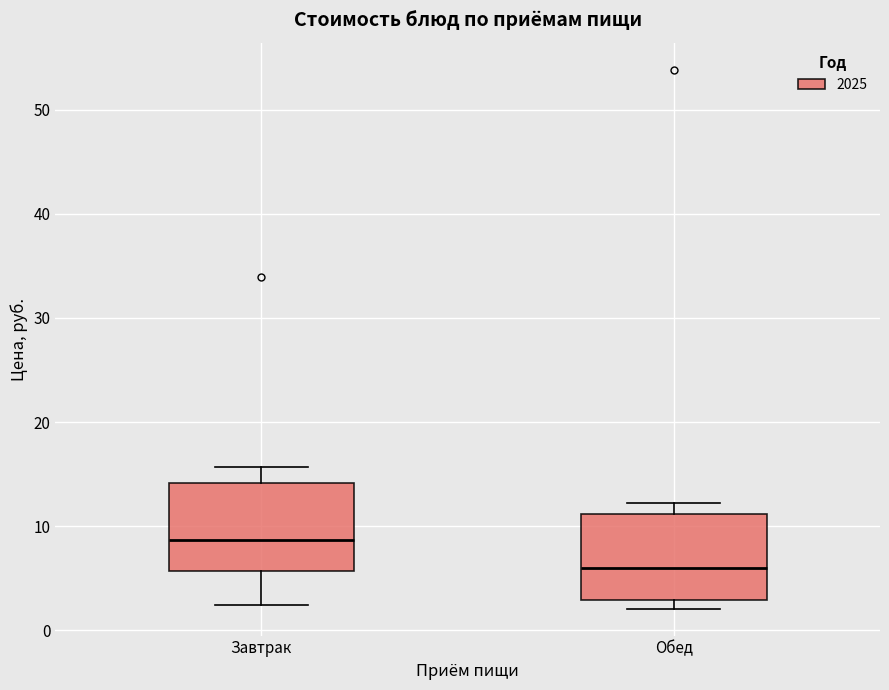

Reading left to right, transcribe this box plot: for each box, give where its median line is, the range the box spans, and where its two whiskers end, as read against the y-axis. The values are not printed on the chart, so give them approximately, as read against the axis.

Завтрак: median 9, box 6 to 14, whiskers 2 to 16
Обед: median 6, box 3 to 11, whiskers 2 to 12